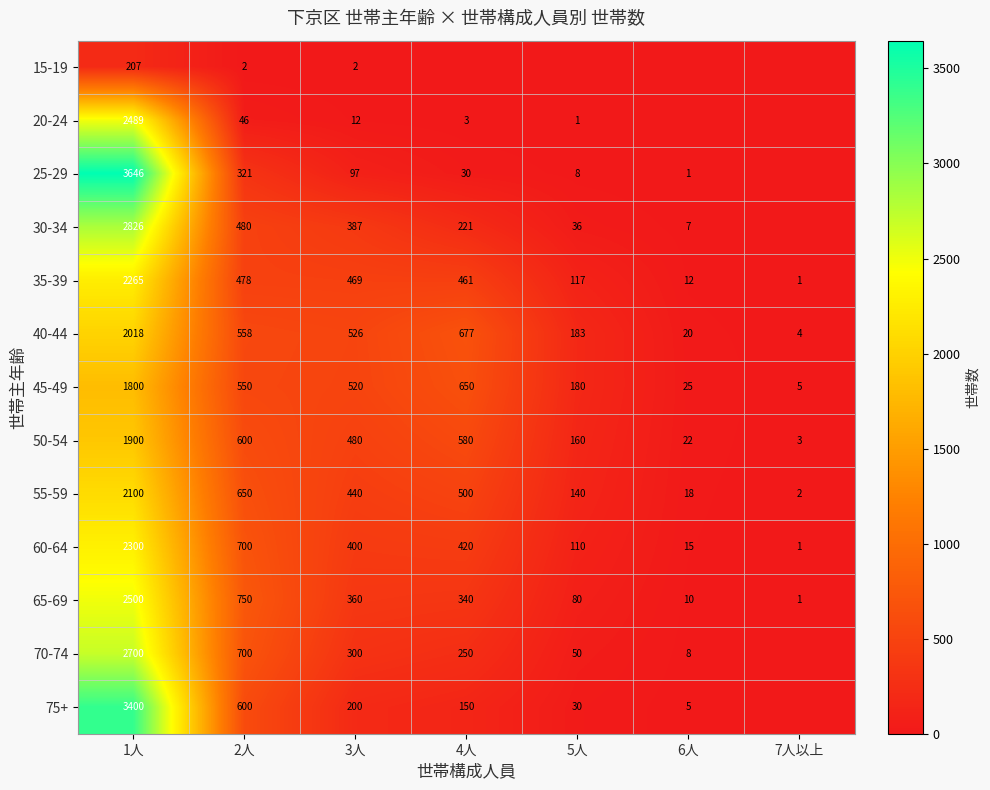

Read the 60-64 value at 2人, to the nearest 100.

700